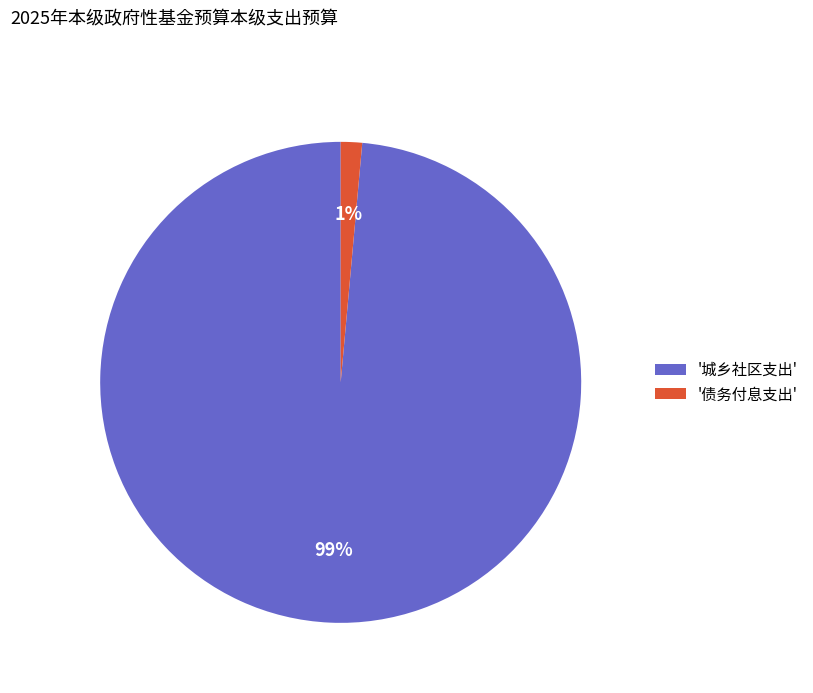

What percentage is the '城乡社区支出' slice, to the nearest percent?

99%